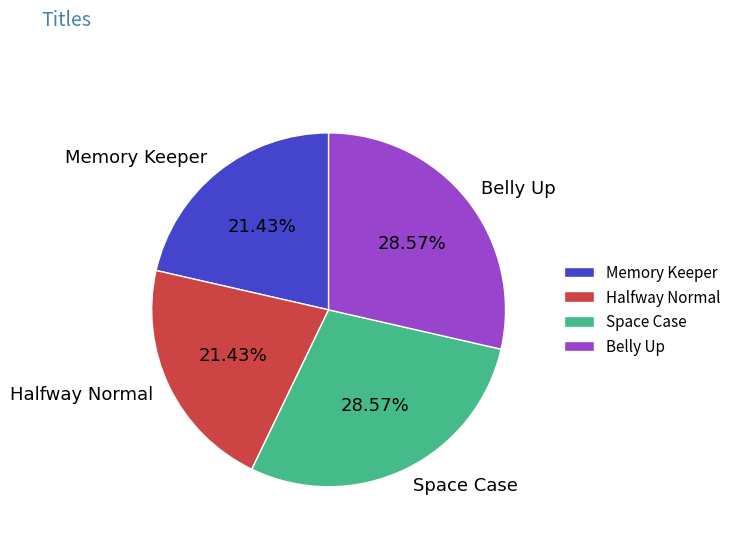

The Halfway Normal slice represents 13% of the pie. True or false?

False